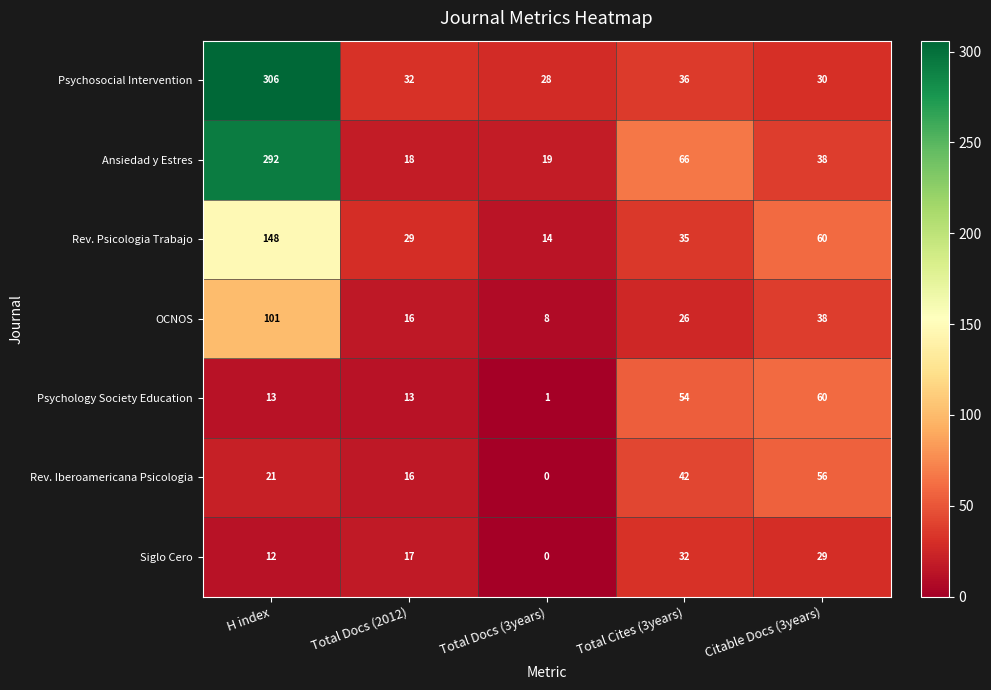

At which label does Siglo Cero reach its peak?

Total Cites (3years)